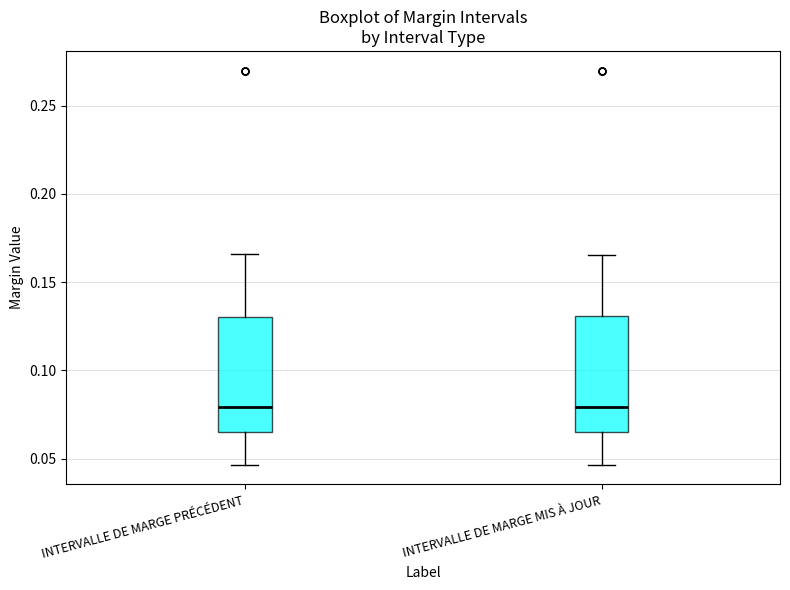

Reading left to right, transcribe this box plot: for each box, give where its median line is, the range the box spans, and where its two whiskers end, as read against the y-axis. The values are not printed on the chart, so give them approximately, as read against the axis.

INTERVALLE DE MARGE PRÉCÉDENT: median 0.080, box 0.065 to 0.130, whiskers 0.045 to 0.165
INTERVALLE DE MARGE MIS À JOUR: median 0.080, box 0.065 to 0.130, whiskers 0.045 to 0.165